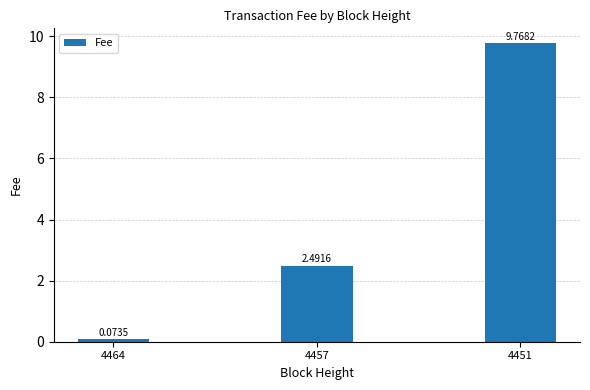

What is the average value?

4.1